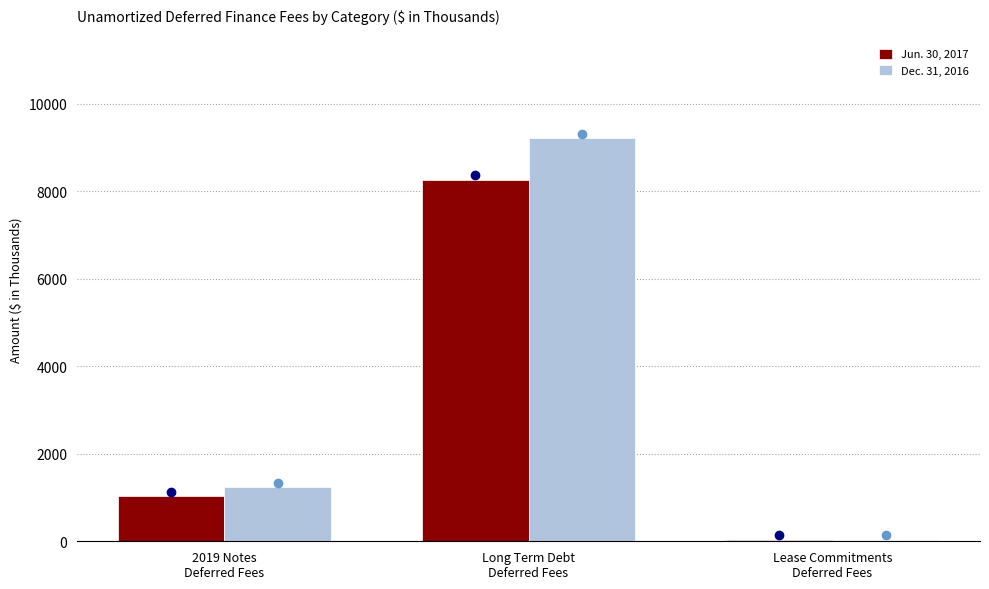

Which series changed the most between 2019 Notes
Deferred Fees and Lease Commitments
Deferred Fees?

Dec. 31, 2016